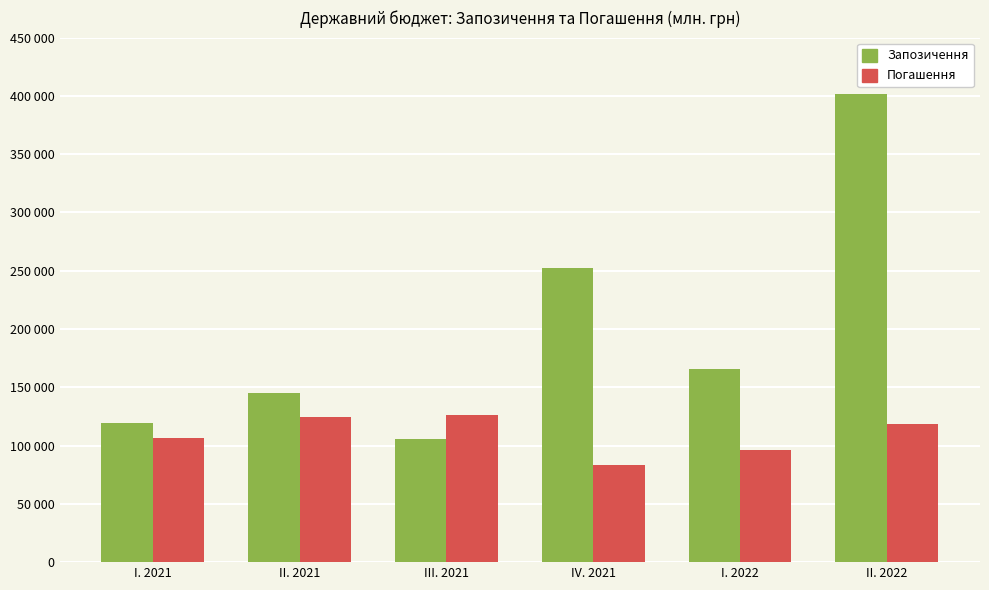

At III. 2021, list the series in order from largest to smallest.

Погашення, Запозичення